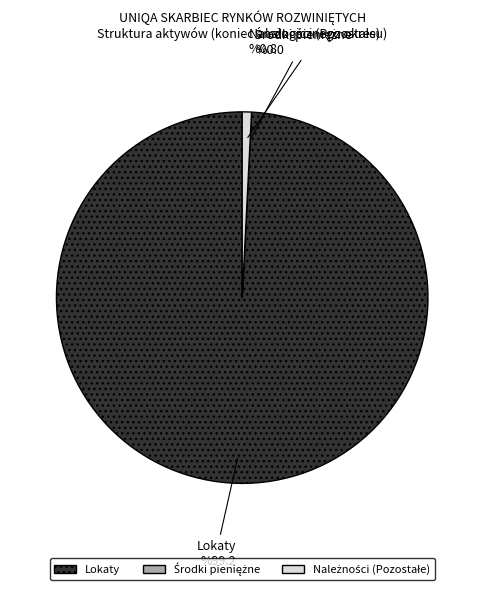

The Lokaty slice represents 89% of the pie. True or false?

False